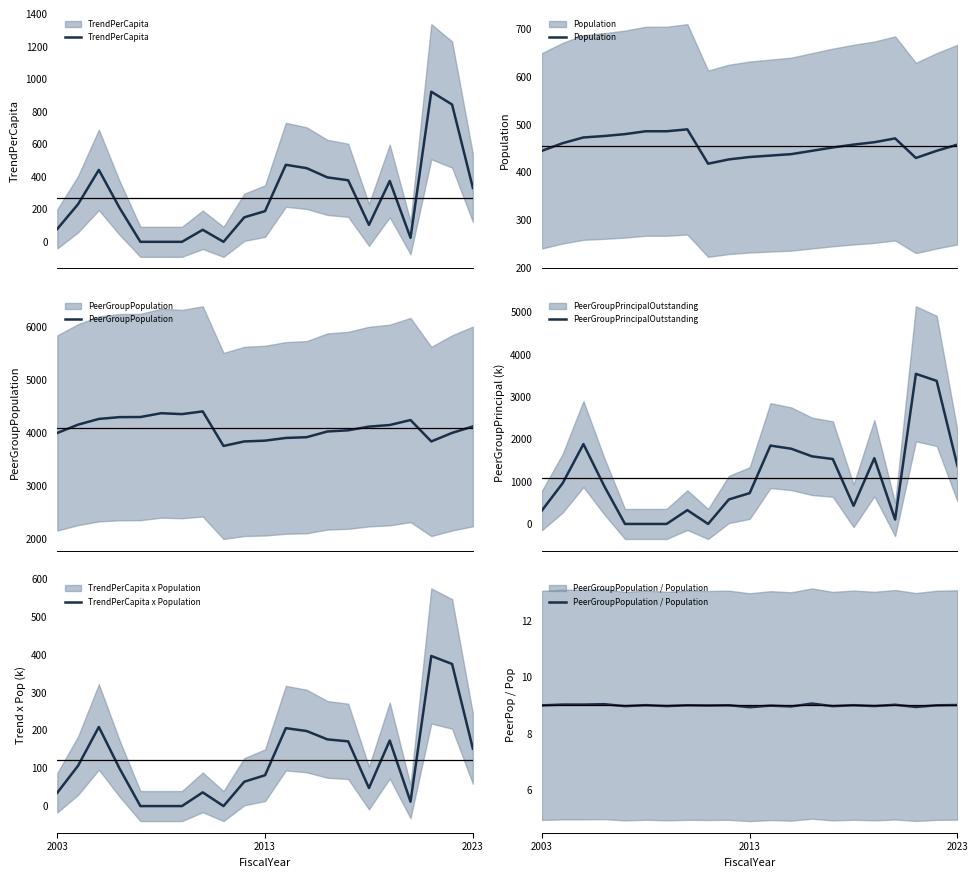

How many categories are shown in the chart?

21